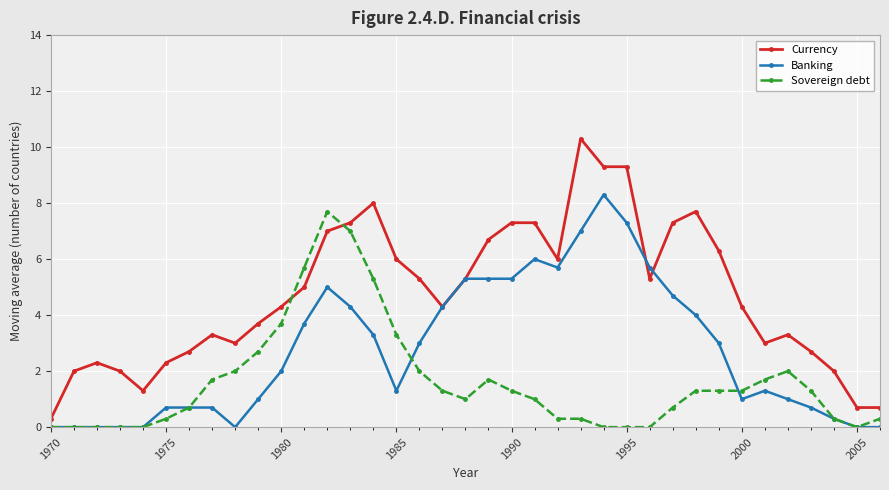

Reading left to right, extract all data points from this chart.

Currency: 0.3	2.0	2.3	2.0	1.3	2.3	2.7	3.3	3.0	3.7	4.3	5.0	7.0	7.3	8.0	6.0	5.3	4.3	5.3	6.7	7.3	7.3	6.0	10.3	9.3	9.3	5.3	7.3	7.7	6.3	4.3	3.0	3.3	2.7	2.0	0.7	0.7
Banking: 0.0	0.0	0.0	0.0	0.0	0.7	0.7	0.7	0.0	1.0	2.0	3.7	5.0	4.3	3.3	1.3	3.0	4.3	5.3	5.3	5.3	6.0	5.7	7.0	8.3	7.3	5.7	4.7	4.0	3.0	1.0	1.3	1.0	0.7	0.3	0.0	0.0
Sovereign debt: 0.0	0.0	0.0	0.0	0.0	0.3	0.7	1.7	2.0	2.7	3.7	5.7	7.7	7.0	5.3	3.3	2.0	1.3	1.0	1.7	1.3	1.0	0.3	0.3	0.0	0.0	0.0	0.7	1.3	1.3	1.3	1.7	2.0	1.3	0.3	0.0	0.3